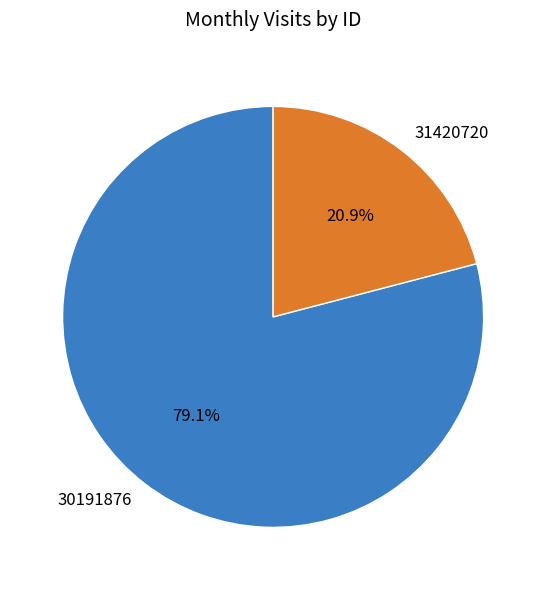

Does 30191876 represent more than half of the total?

Yes